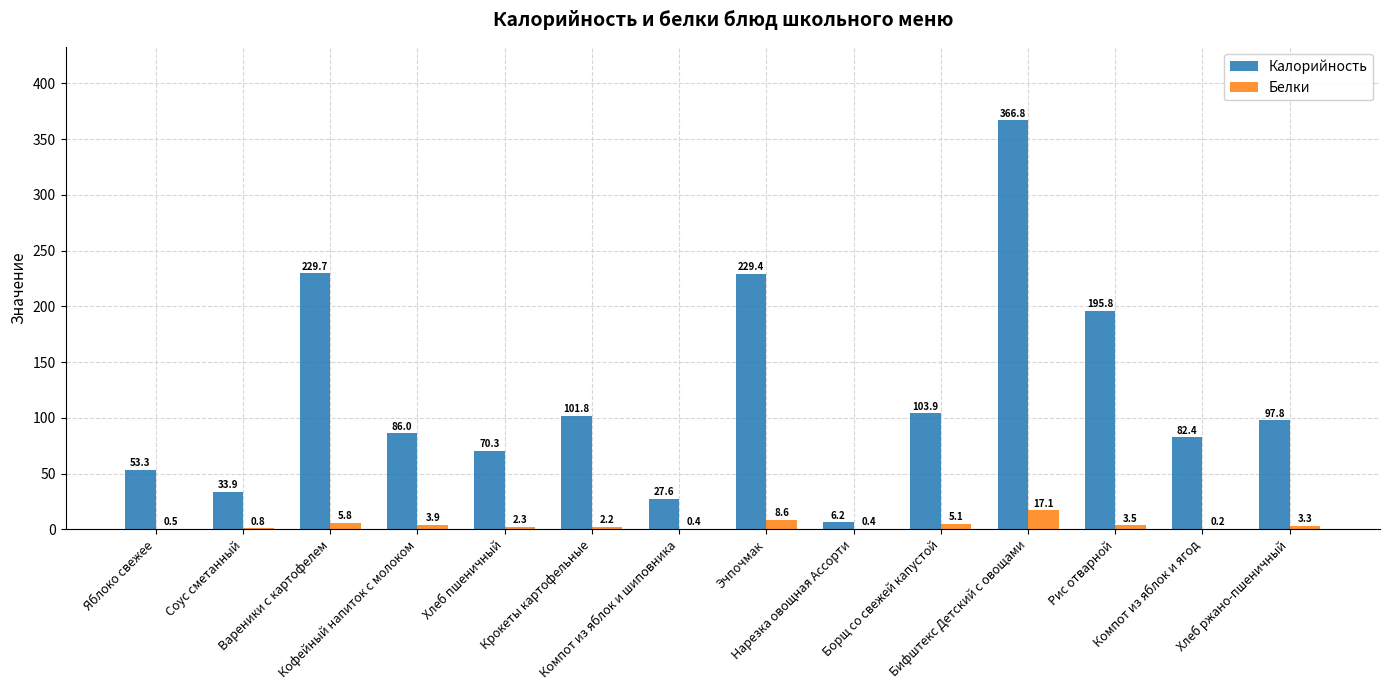

What is the sum of all Калорийность values?

1684.9